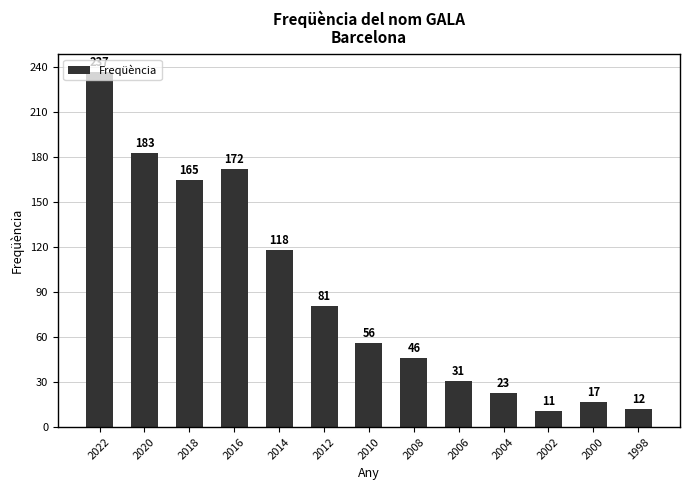

Which has a higher value, 2016 or 2008?

2016